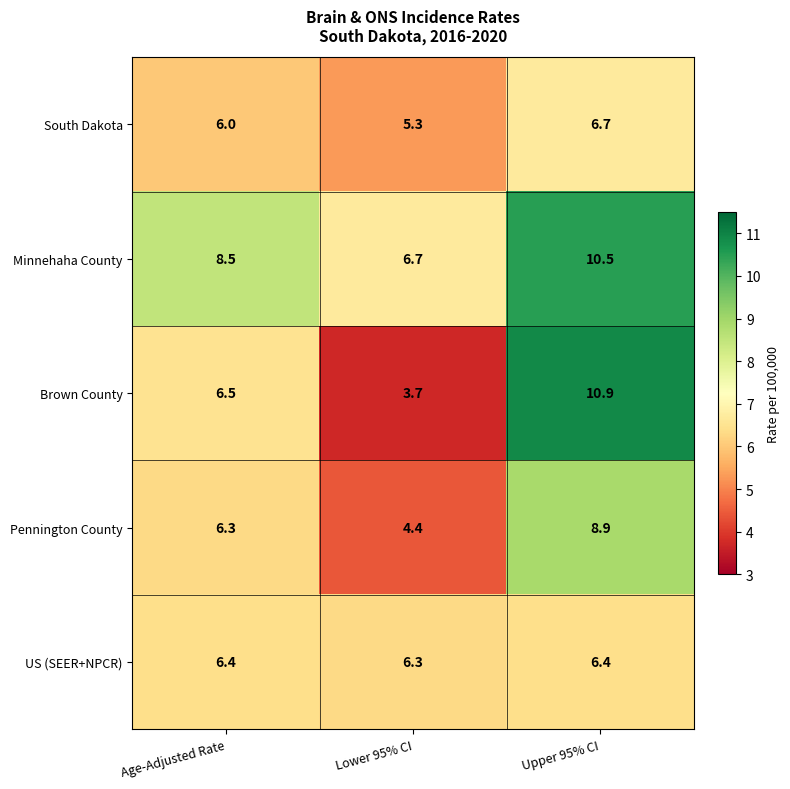

The South Dakota series shows 8.1 at Age-Adjusted Rate. True or false?

False